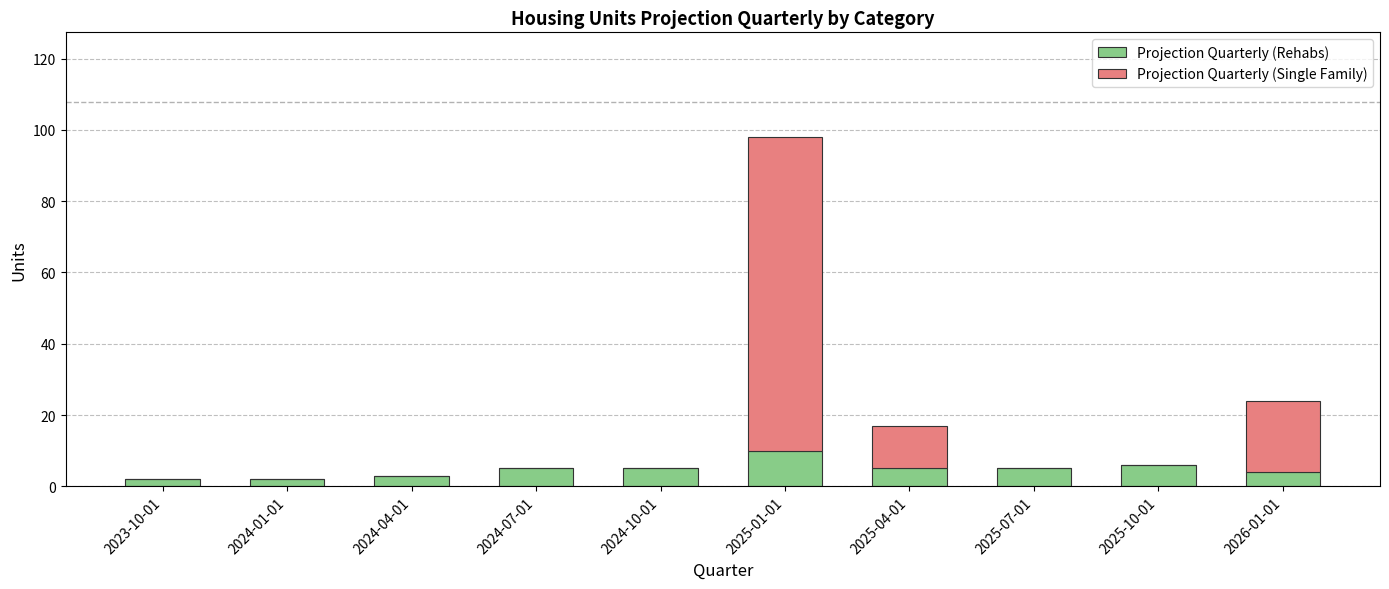

What is the sum of all Projection Quarterly (Rehabs) values?

47